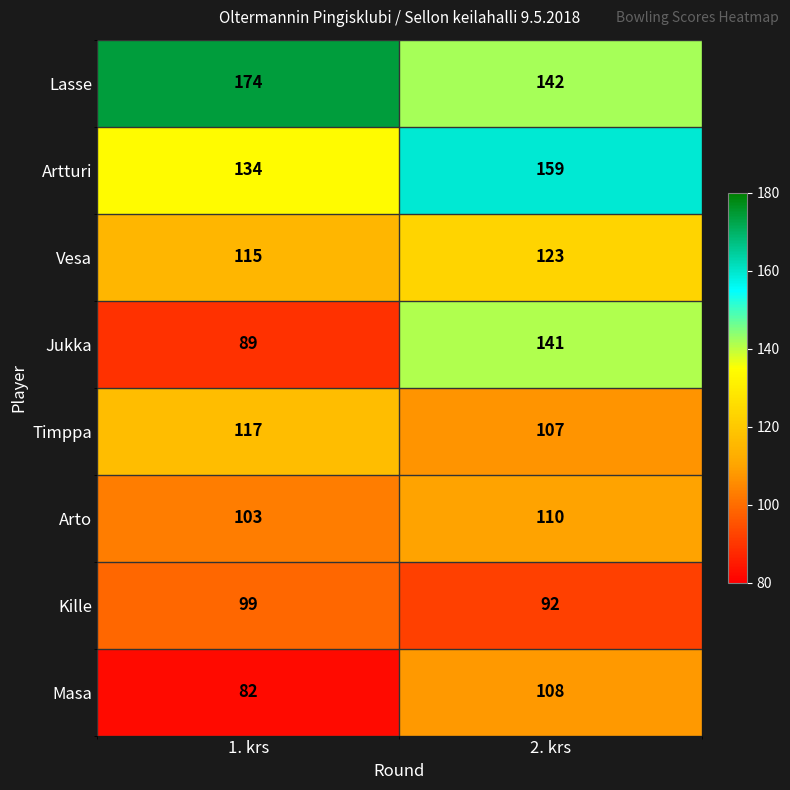

Which series has the largest range (max minus min)?

Jukka